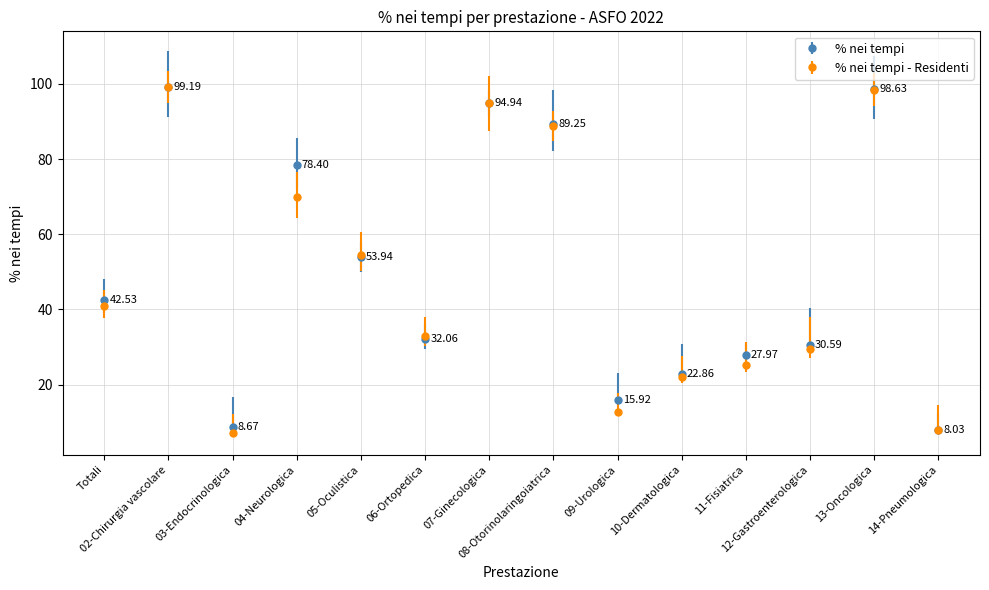

Which label corresponds to the smallest value in the chart?

03-Endocrinologica